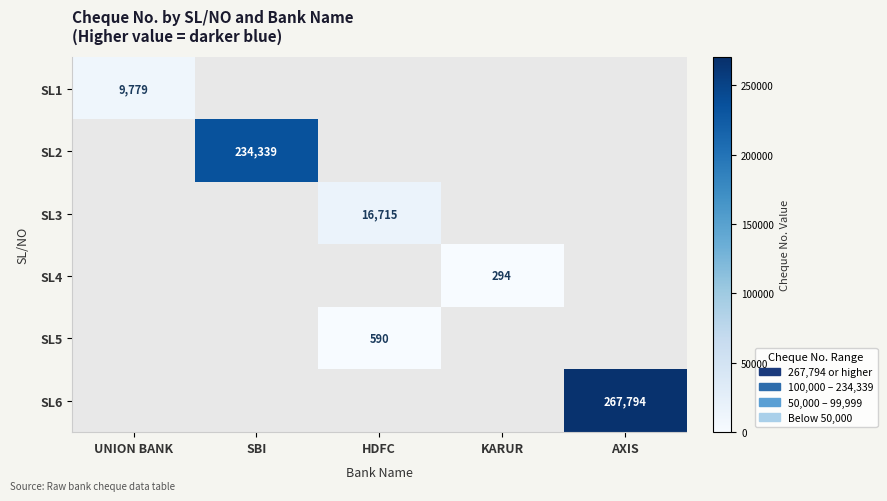

The value of SL2 at SBI is 234339. True or false?

True